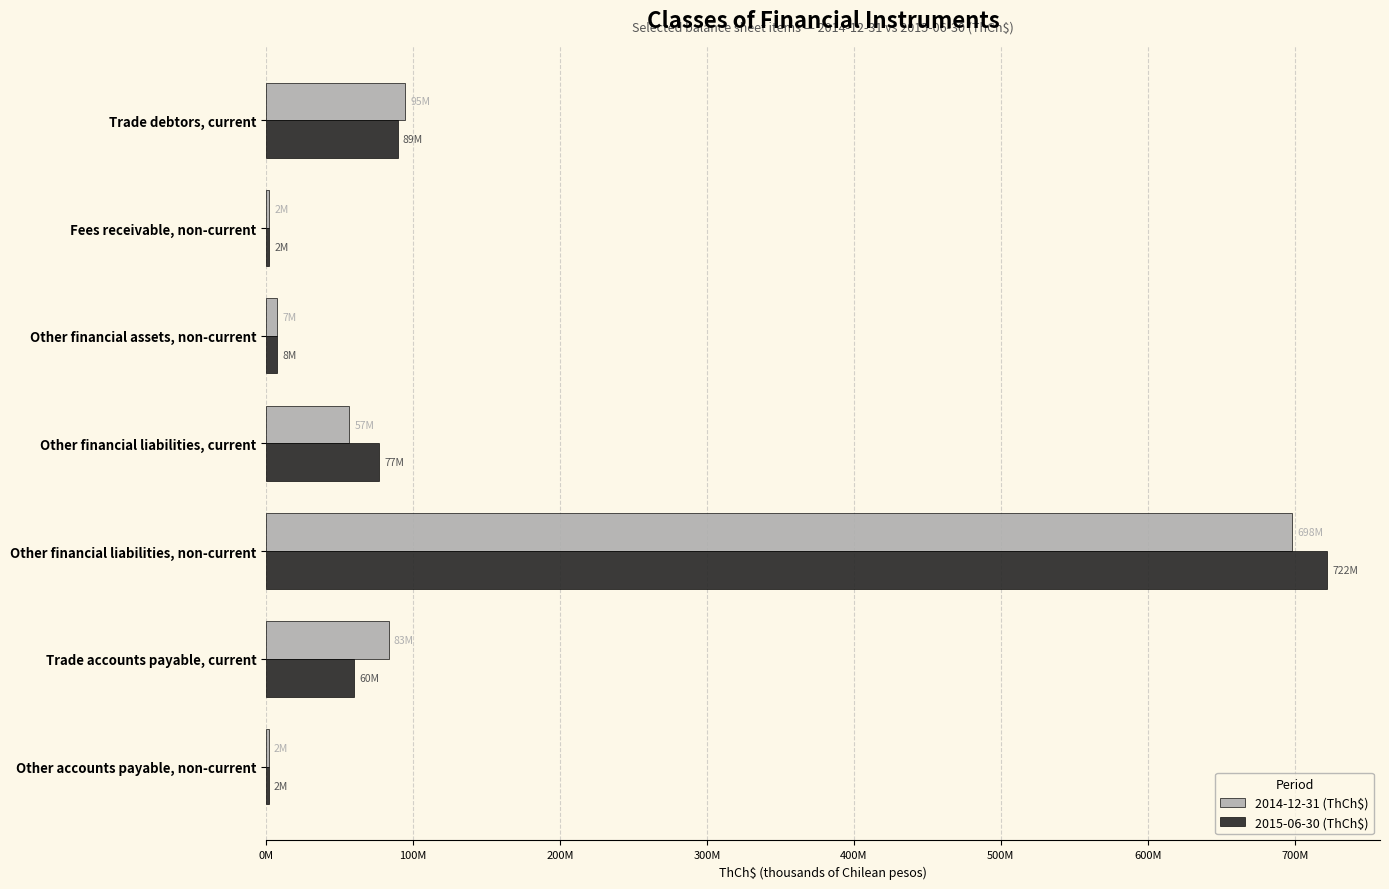

Reading left to right, list all the values displayed in this chart.

2014-12-31 (ThCh$): 94559029	2197980	7413197	56680231	698421729	83324297	1684433
2015-06-30 (ThCh$): 89449909	2286265	7559679	76994632	721963257	60108363	1698488